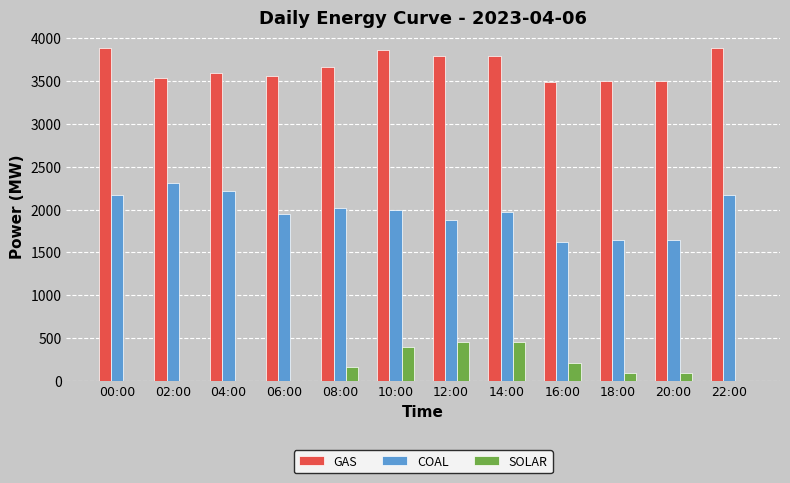

Is it true that COAL equals 2857 at 08:00?

False